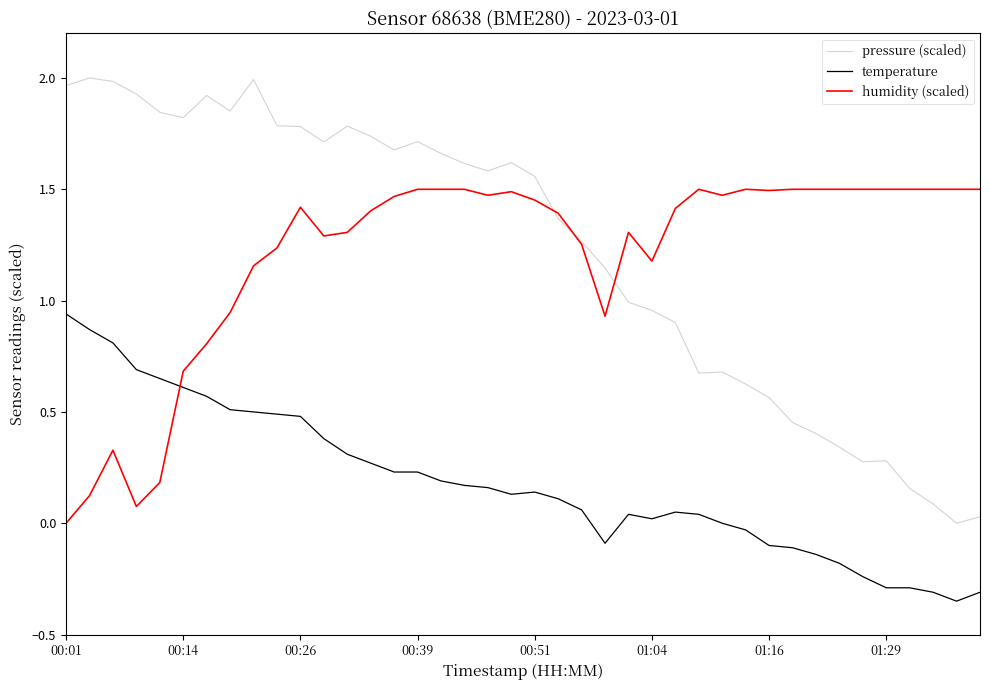

True or false: temperature and pressure (scaled) intersect in this chart.

False